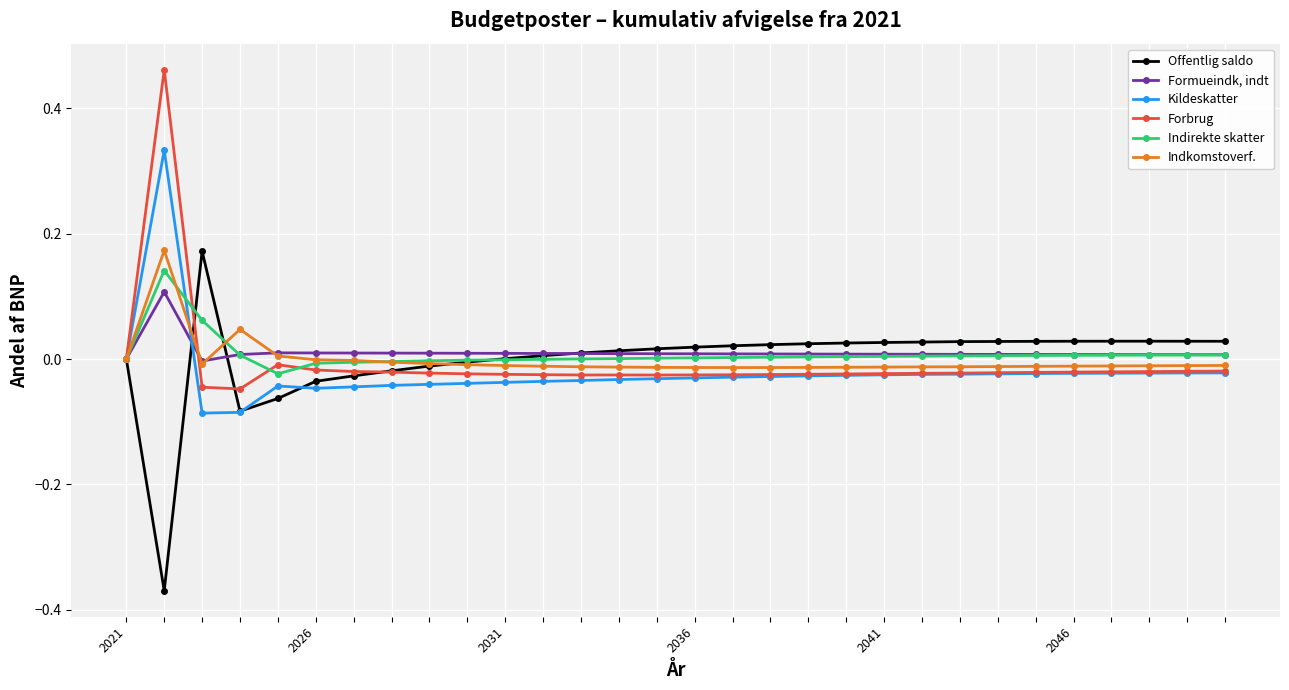

True or false: Kildeskatter has more than 0 interior local peaks.

True